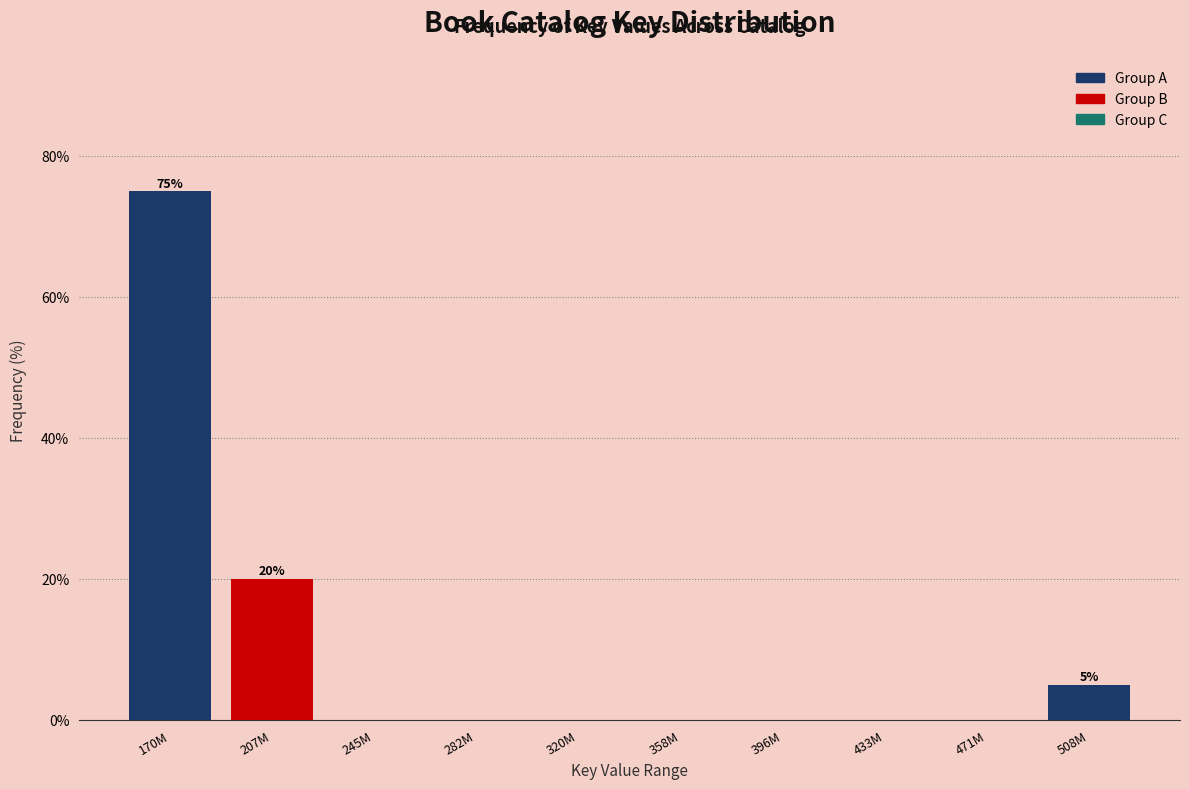

Reading right to left, what are all the values shown in this chart?

508M=5	471M=0	433M=0	396M=0	358M=0	320M=0	282M=0	245M=0	207M=20	170M=75